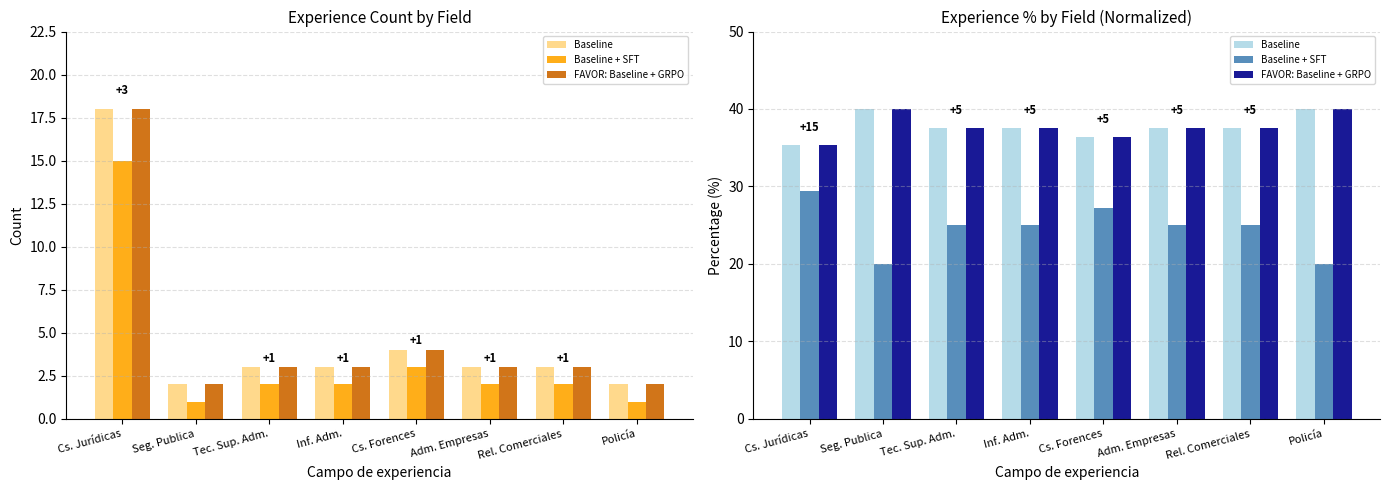

What is the label of the 6th bar from the right?

Tec. Sup. Adm.